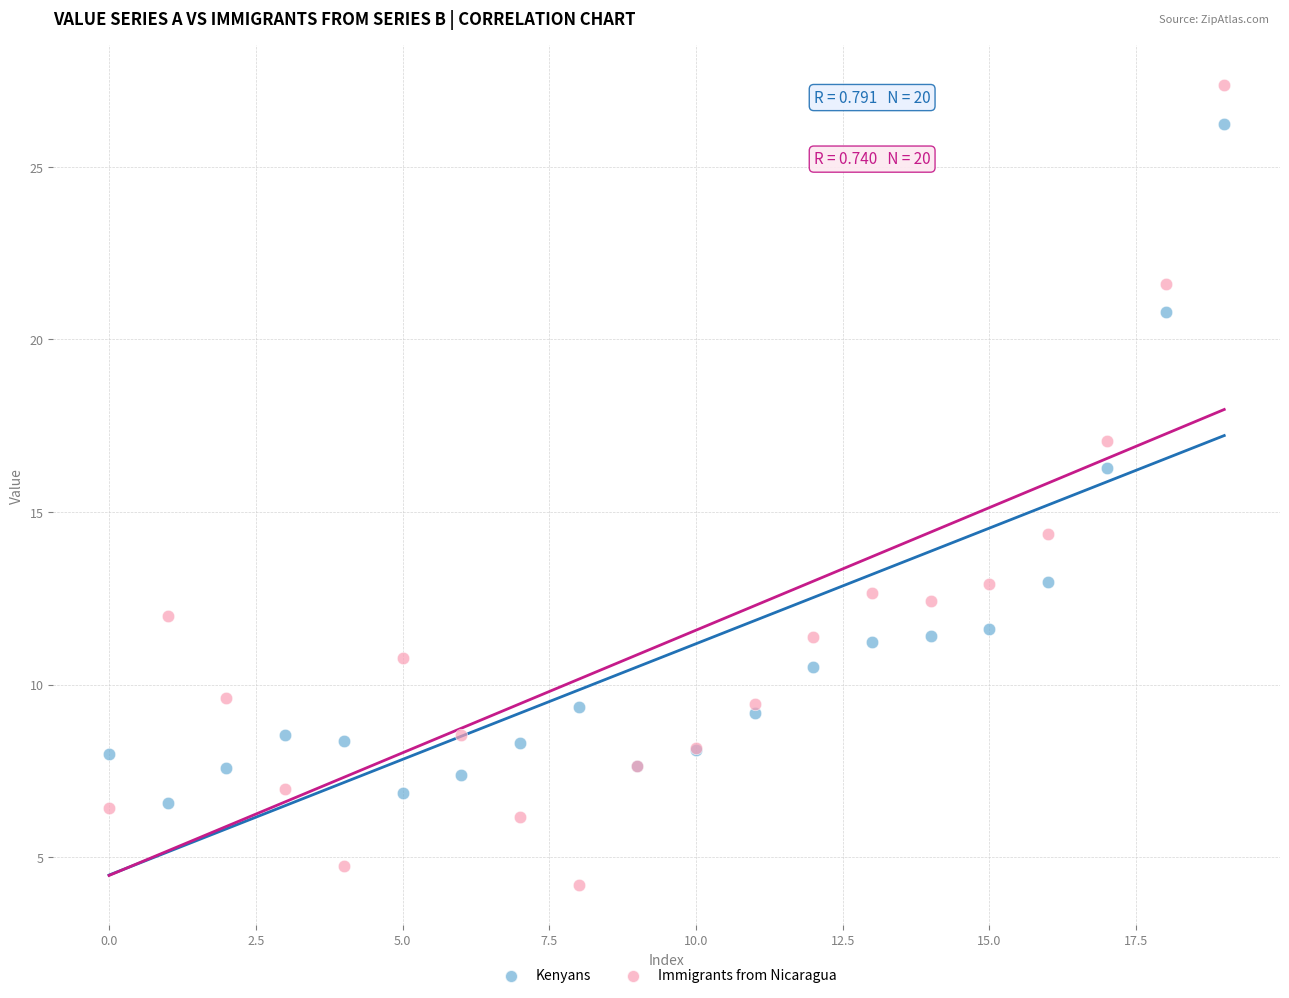

Which series contains the highest Y value?

Immigrants from Nicaragua